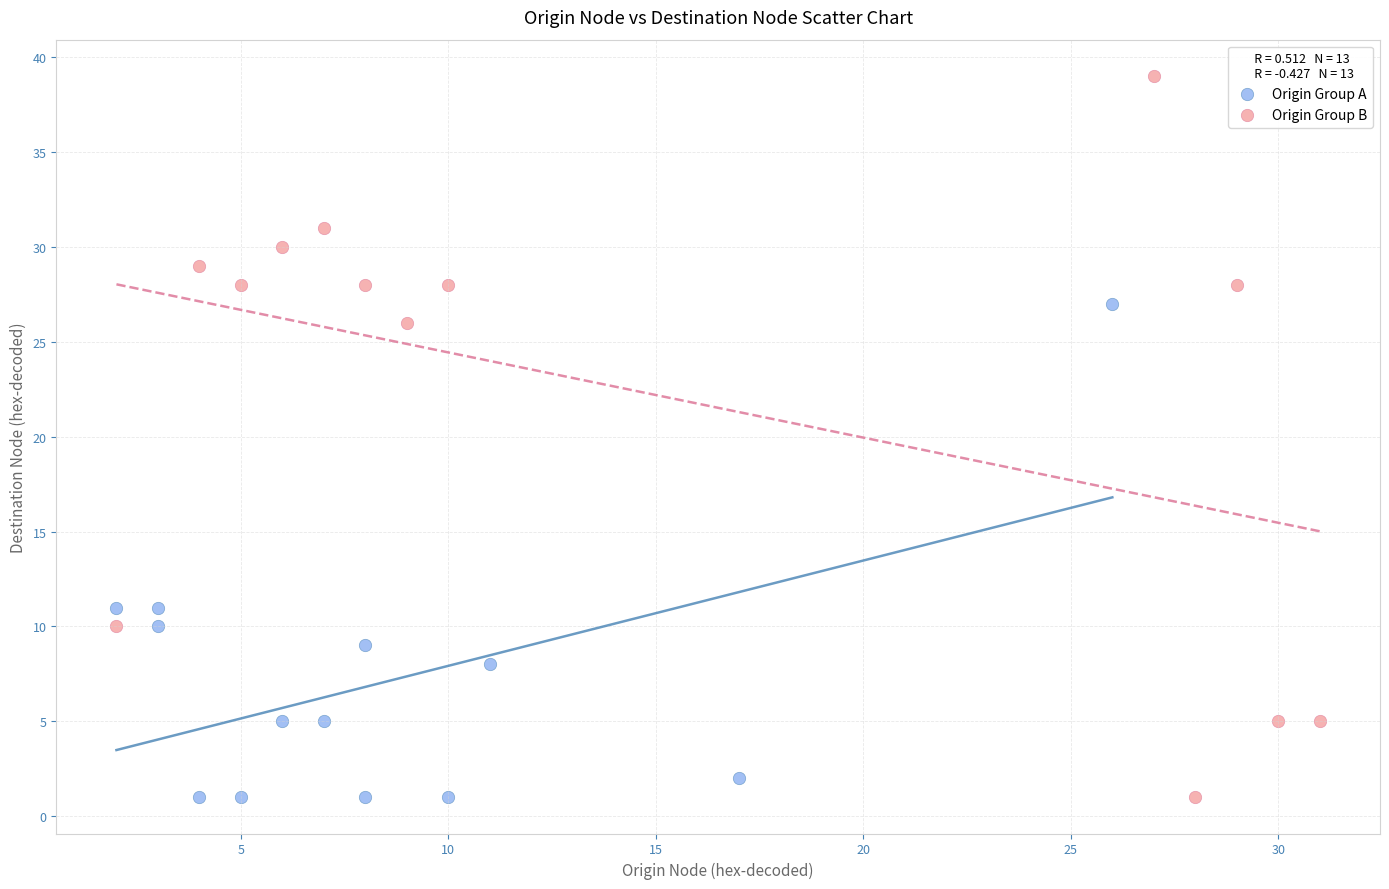

Which series has the widest spread of Y values?

Origin Group B